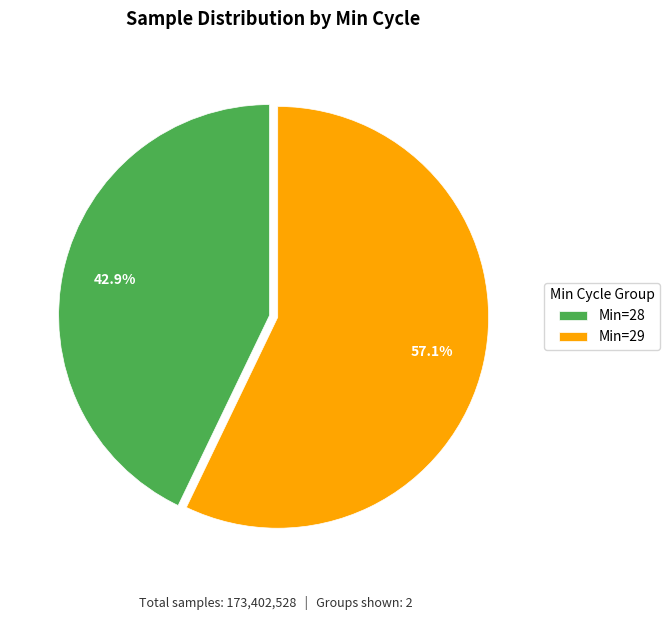

To the nearest percent, what is the average slice percentage?

50%